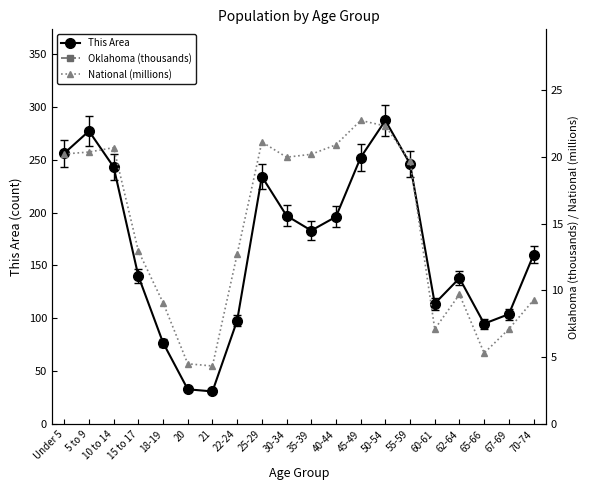

The value of National (millions) at 70-74 is 5.5. True or false?

False